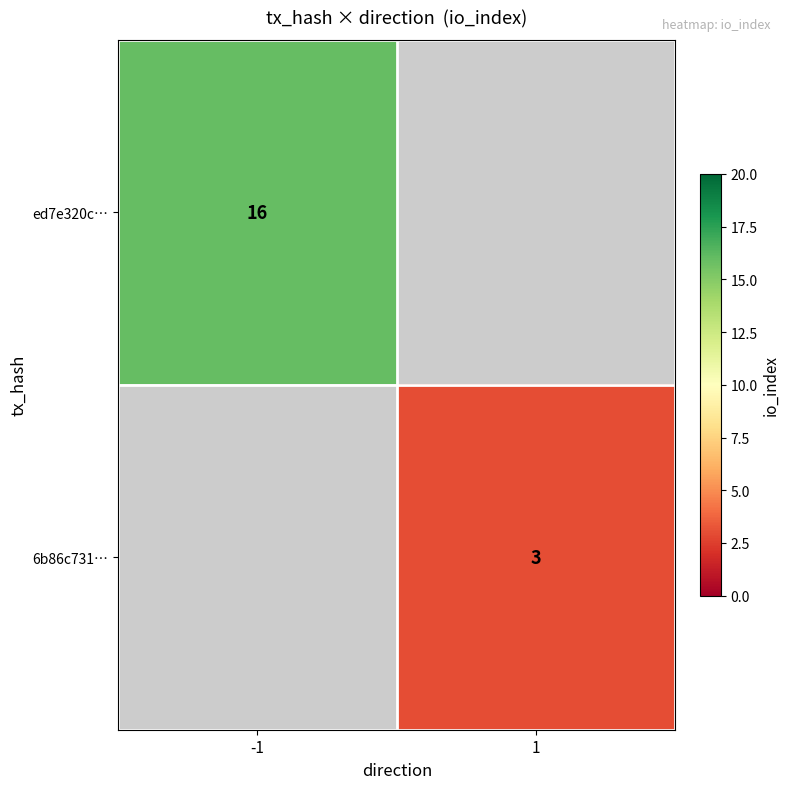

The ed7e320c… series shows 22 at -1. True or false?

False